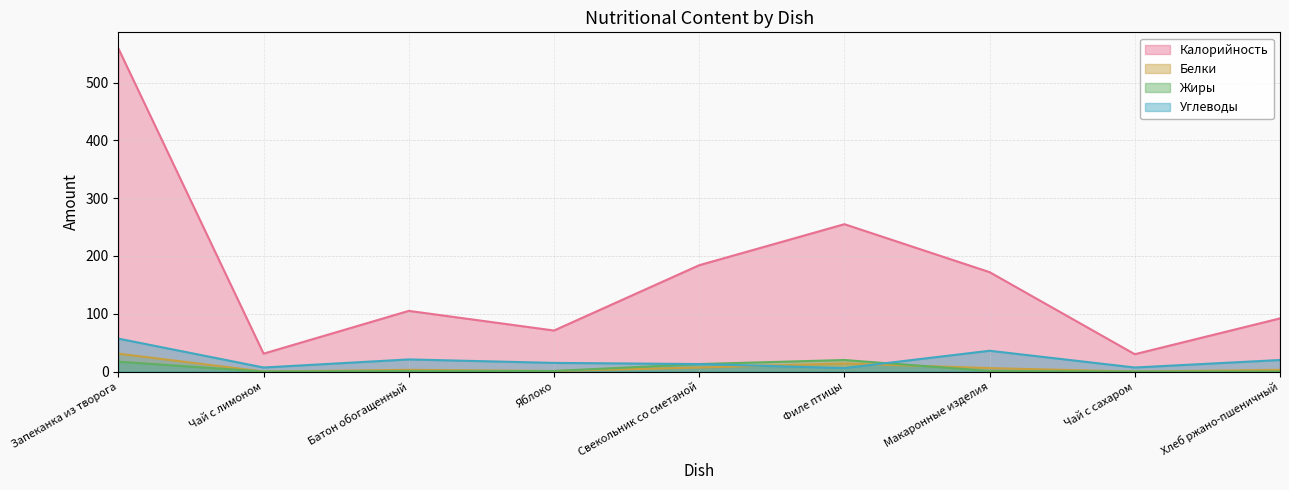

At Яблоко, list the series in order from smallest to largest.

Белки, Жиры, Углеводы, Калорийность